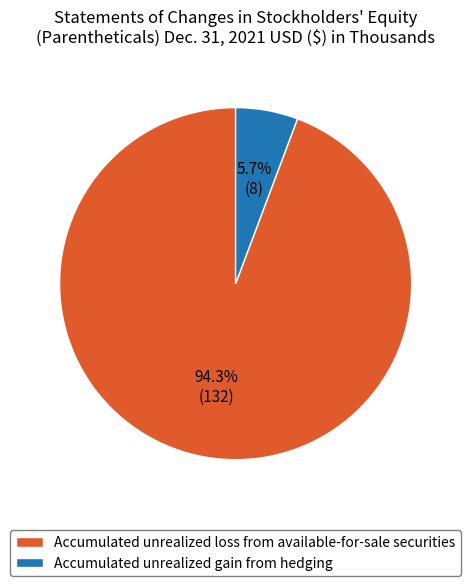

To the nearest percent, what is the combined percentage of Accumulated unrealized loss from available-for-sale securities and Accumulated unrealized gain from hedging?

100%